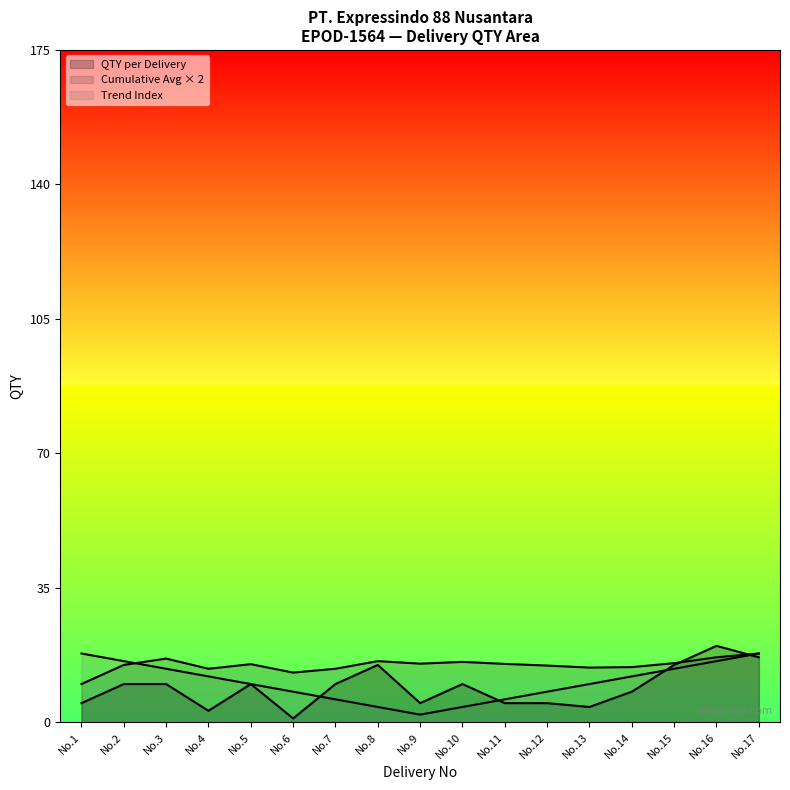

What is the maximum value shown in the chart?

20